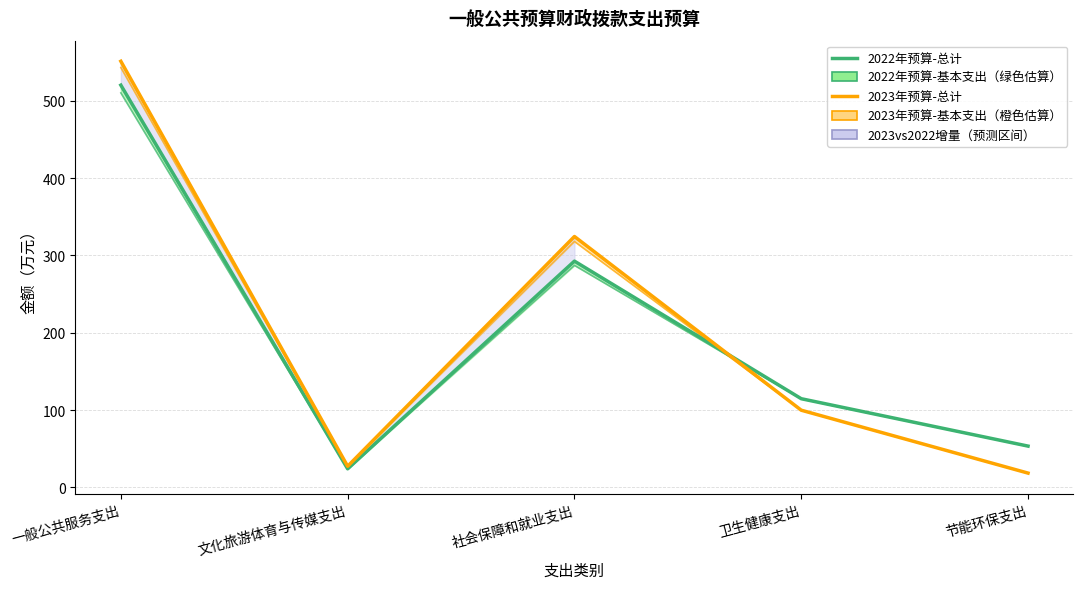

What is the sum of all 2023年预算-总计 values?

1021.7